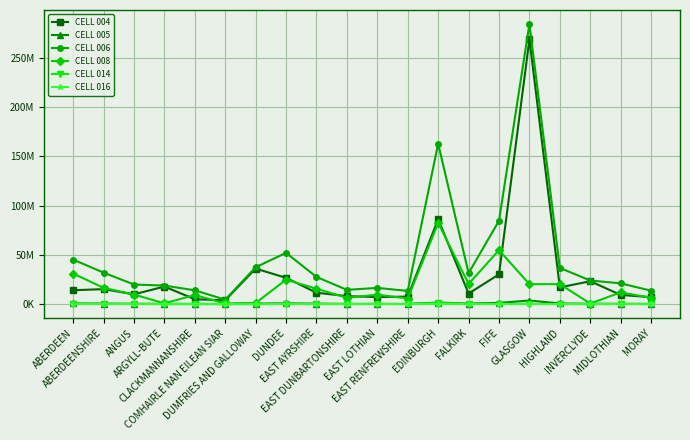

At which label does CELL 006 first exceed 27545234?

ABERDEEN